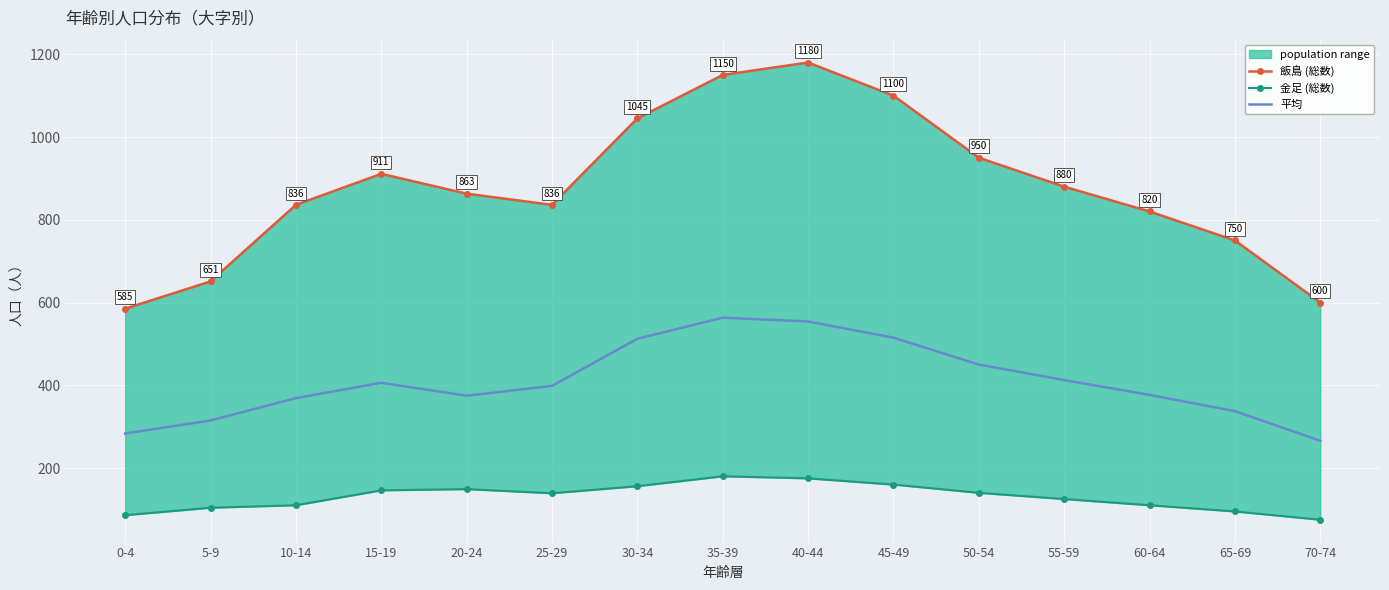

What is the difference between the maximum and second lowest values in the 金足 (総数) series?

94.0